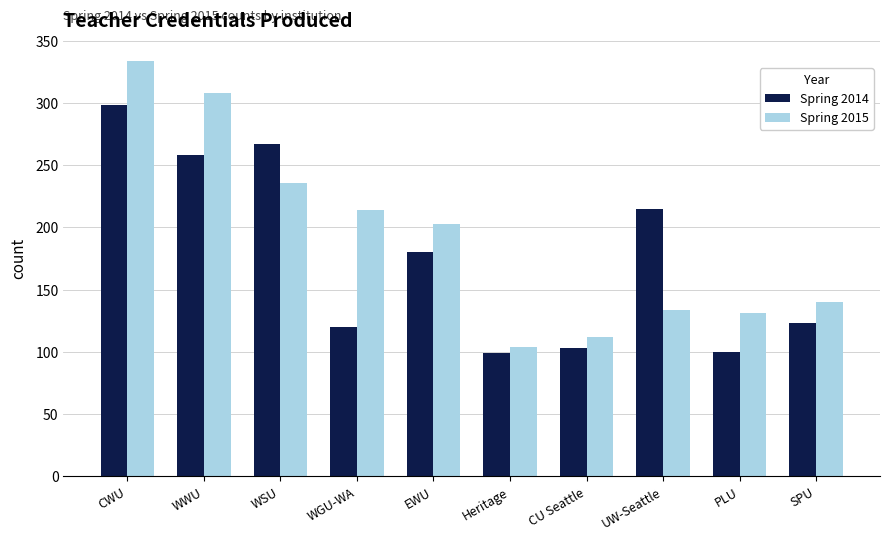

At how many categories does at least one series exceed 146?

6